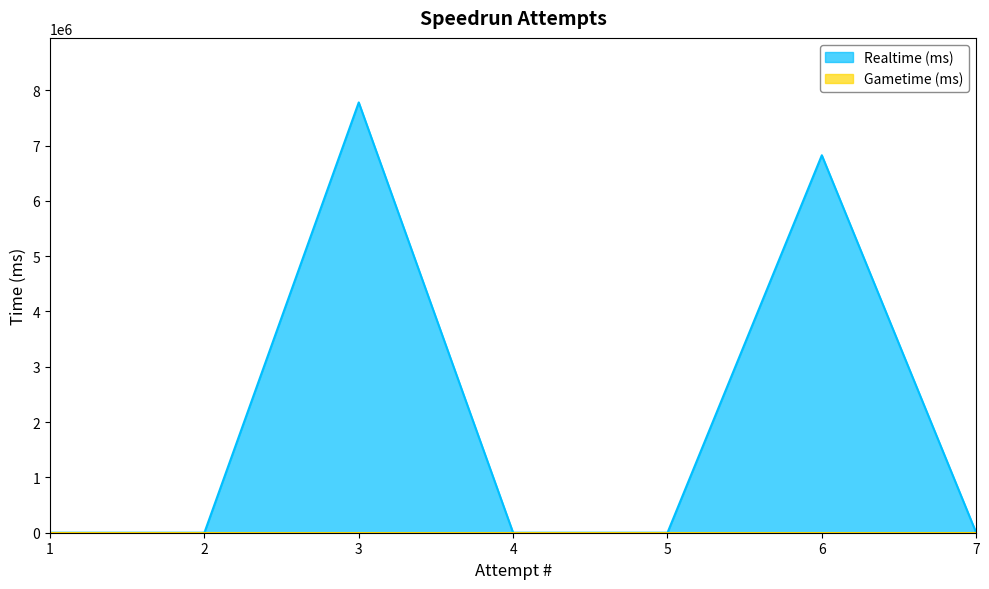

How many positive values are there?

2